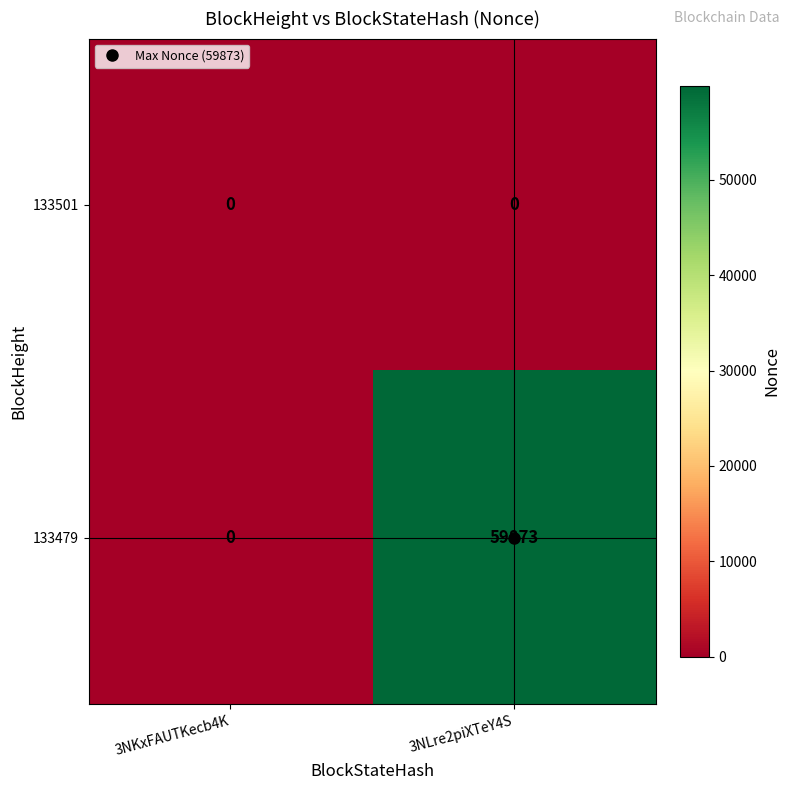

What is the difference between the highest and lowest values at 3NLre2piXTeY4S?

59873